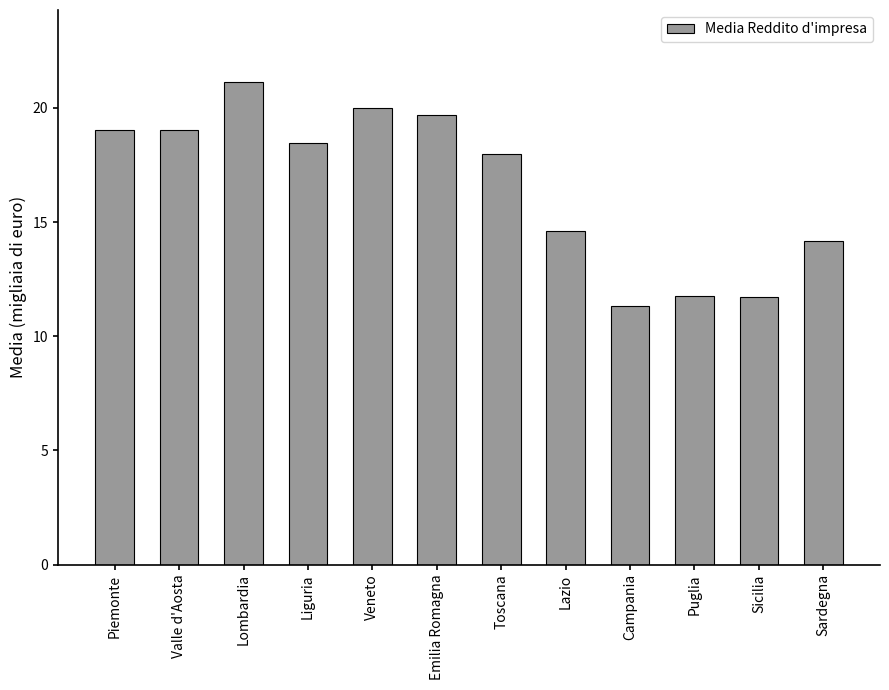

What is the greatest value displayed?

21.1